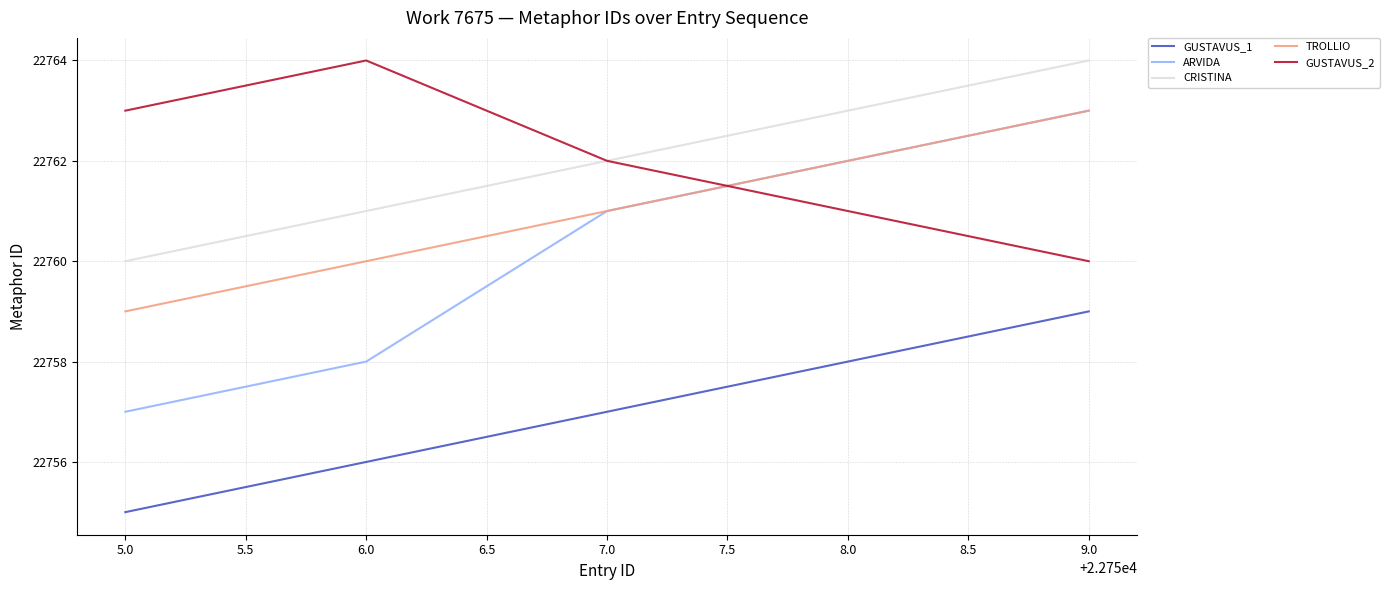

True or false: TROLLIO and GUSTAVUS_1 intersect in this chart.

False